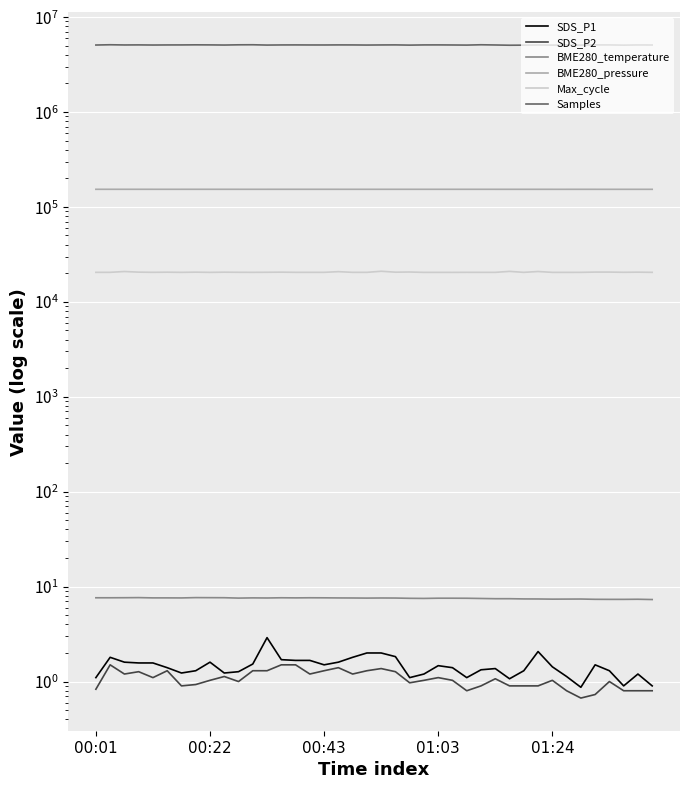

What is the smallest value displayed?

0.7